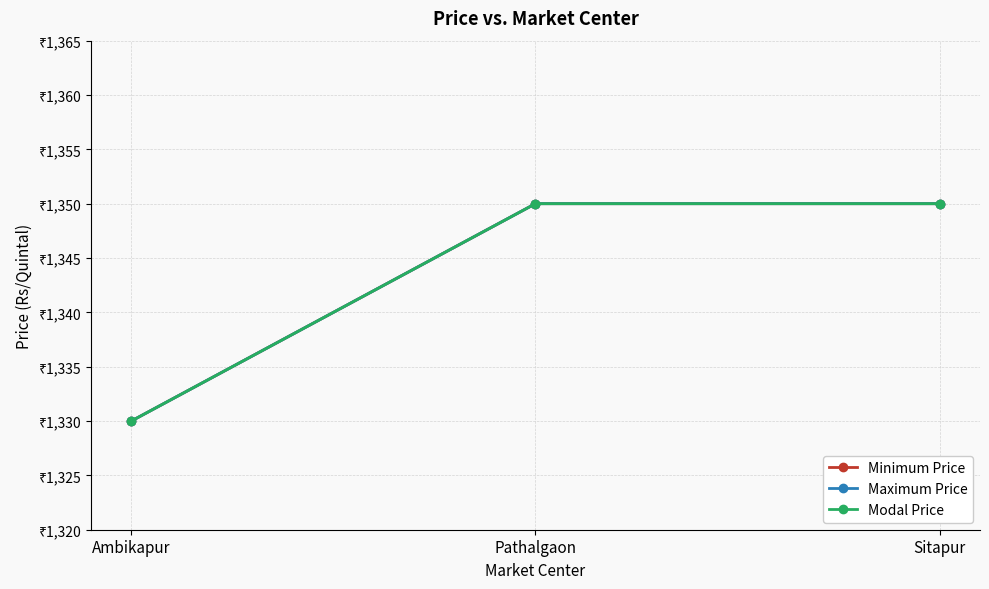

Reading left to right, extract all data points from this chart.

Minimum Price: 1330	1350	1350
Maximum Price: 1330	1350	1350
Modal Price: 1330	1350	1350